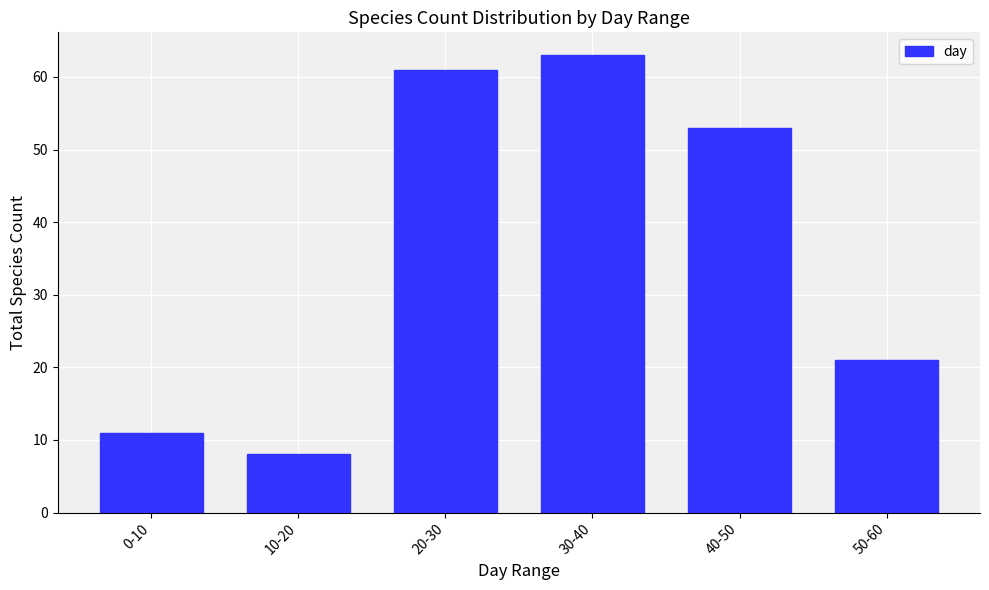

Reading left to right, extract all data points from this chart.

0-10=11	10-20=8	20-30=61	30-40=63	40-50=53	50-60=21